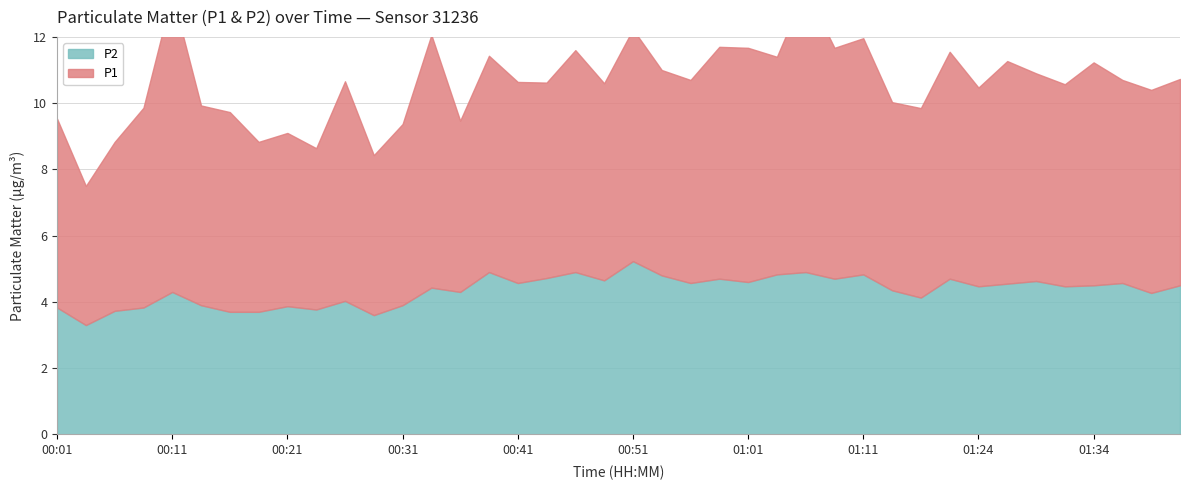

Rank the categories by P2 value from lowest to highest.

00:03, 00:28, 00:16, 00:18, 00:06, 00:23, 00:01, 00:08, 00:21, 00:13, 00:31, 00:26, 01:19, 01:39, 00:11, 00:36, 01:16, 00:33, 01:24, 01:31, 01:34, 01:41, 01:26, 00:41, 00:56, 01:36, 01:01, 01:29, 00:48, 00:58, 01:08, 01:21, 00:43, 00:53, 01:03, 01:11, 00:38, 00:46, 01:06, 00:51